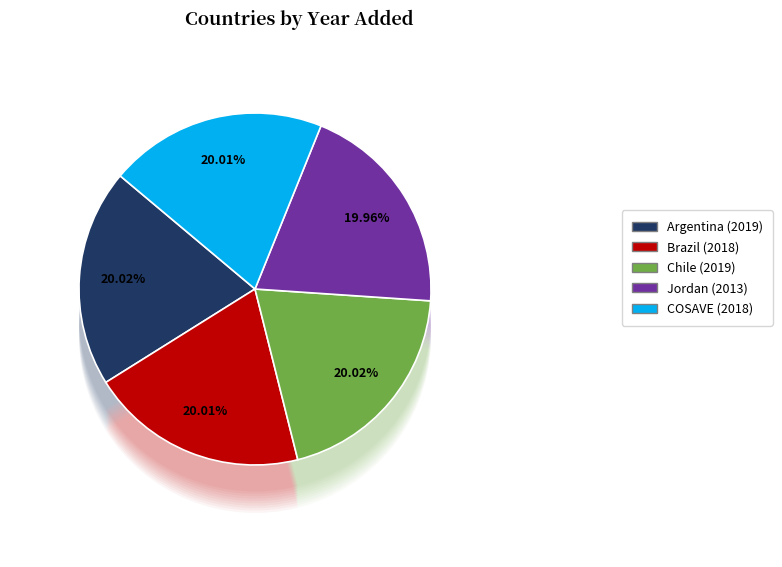

True or false: COSAVE accounts for 20% of the total.

True